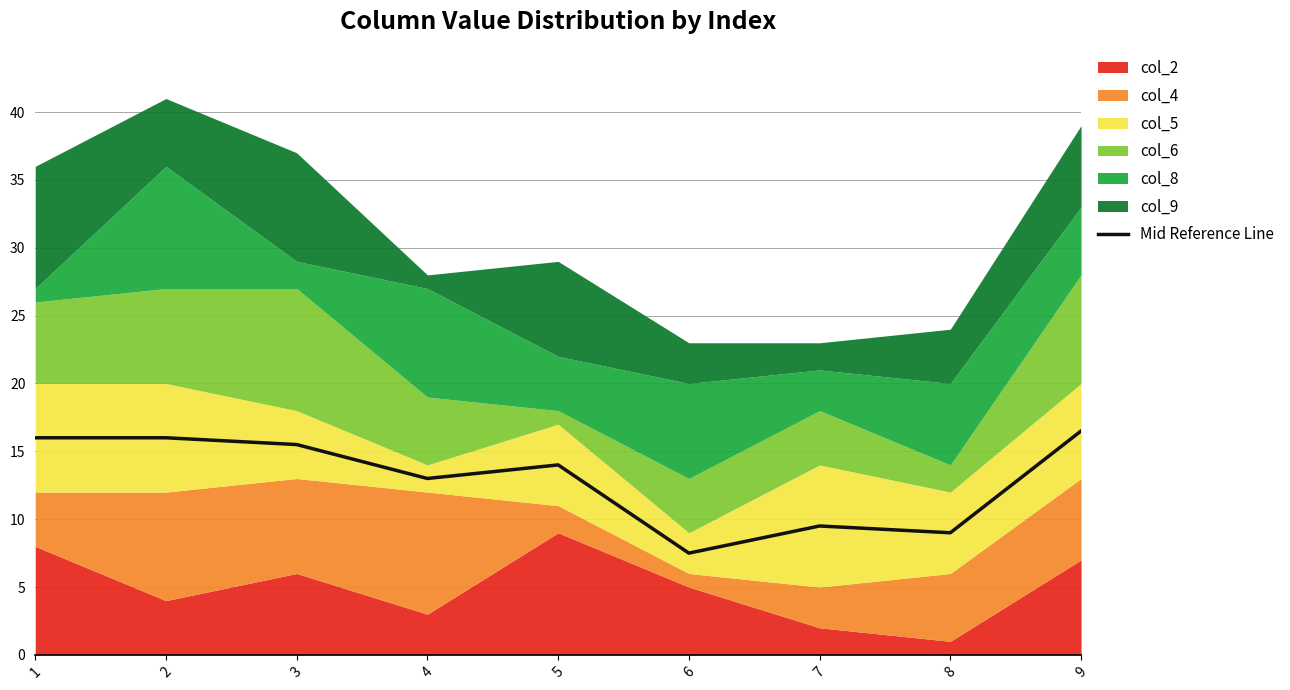

Where is the first local maximum?

5